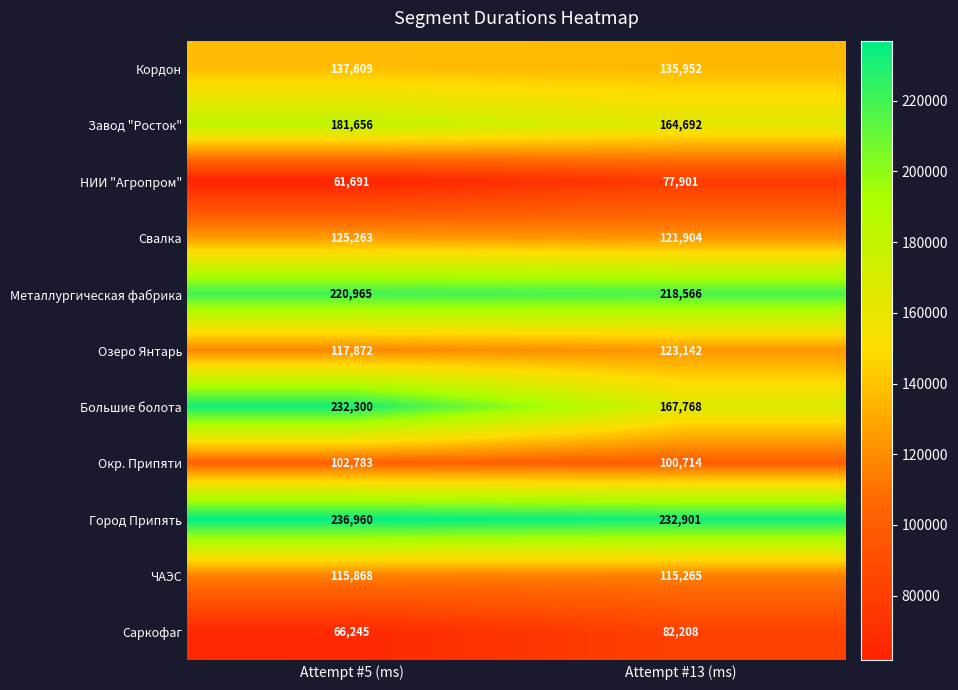

What is the spread (max minus min) of values at Attempt #5 (ms)?

175269